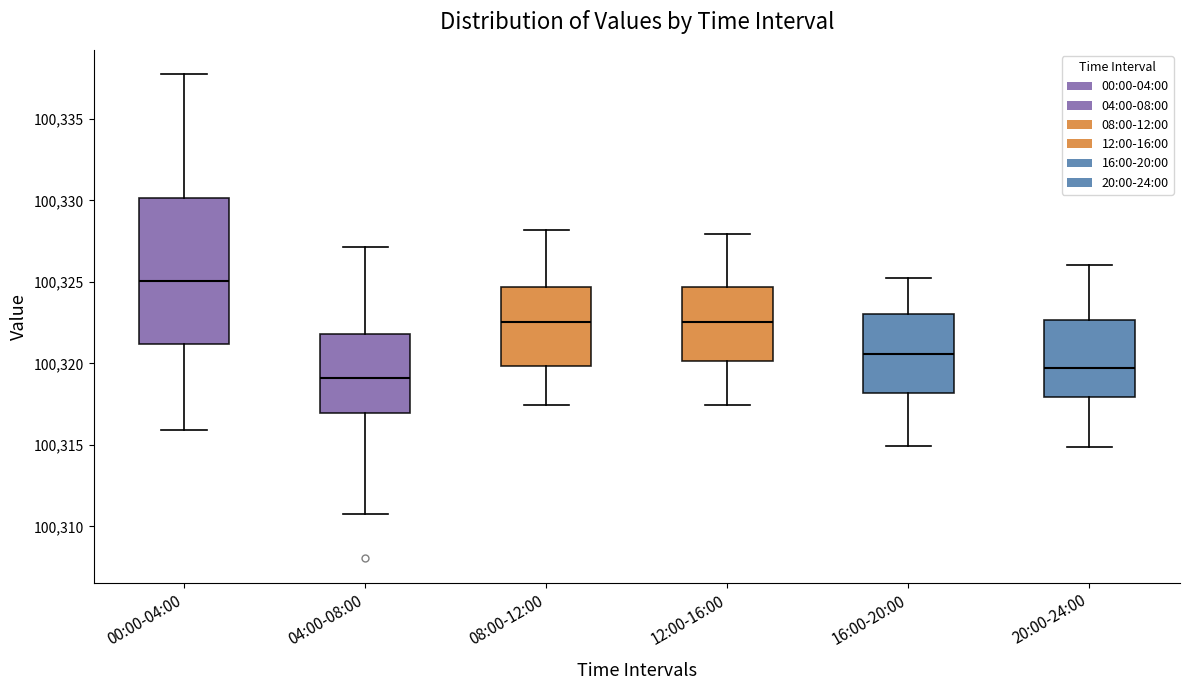

Reading left to right, transcribe this box plot: for each box, give where its median line is, the range the box spans, and where its two whiskers end, as read against the y-axis. The values are not printed on the chart, so give them approximately, as read against the axis.

00:00-04:00: median 100325.0, box 100321.0 to 100330.0, whiskers 100316.0 to 100338.0
04:00-08:00: median 100319.0, box 100317.0 to 100322.0, whiskers 100311.0 to 100327.0
08:00-12:00: median 100322.5, box 100320.0 to 100324.5, whiskers 100317.5 to 100328.0
12:00-16:00: median 100322.5, box 100320.0 to 100324.5, whiskers 100317.5 to 100328.0
16:00-20:00: median 100320.5, box 100318.0 to 100323.0, whiskers 100315.0 to 100325.5
20:00-24:00: median 100319.5, box 100318.0 to 100322.5, whiskers 100315.0 to 100326.0